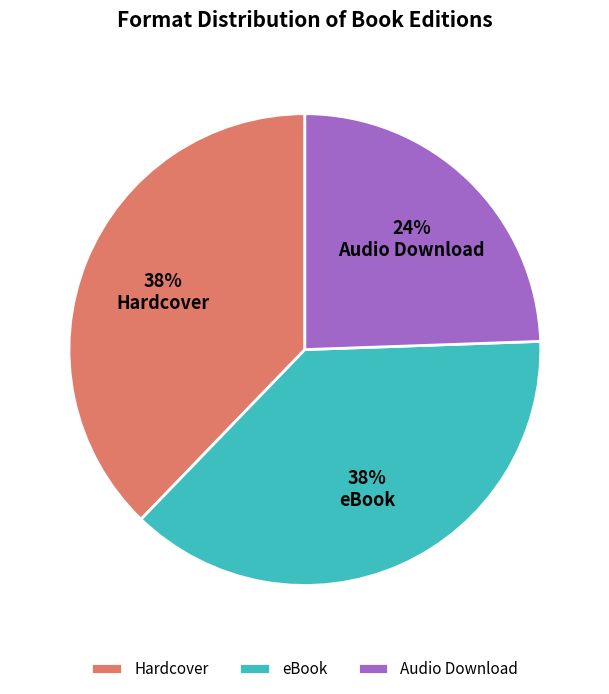

Is there a majority slice in this chart?

No